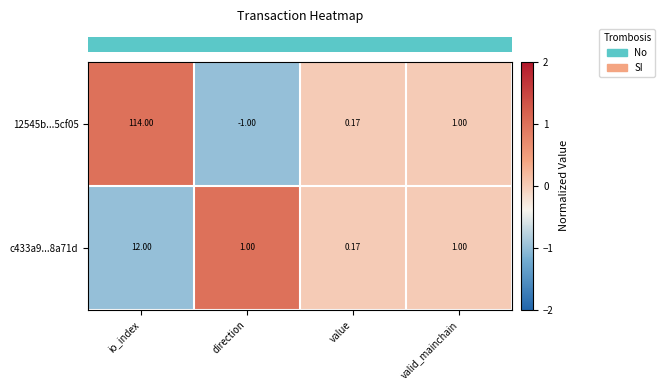

What is the difference between the highest and lowest values at io_index?

102.0